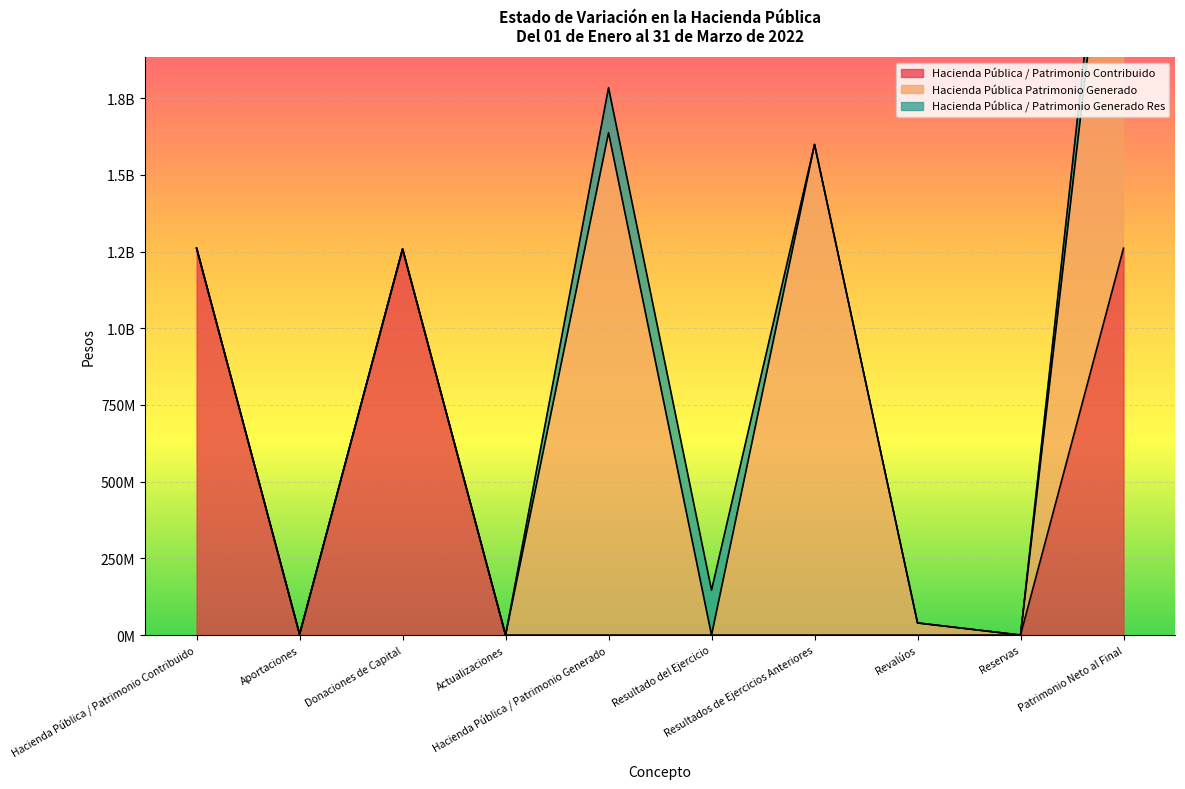

Between Resultado del Ejercicio and Actualizaciones, which is larger?

Resultado del Ejercicio